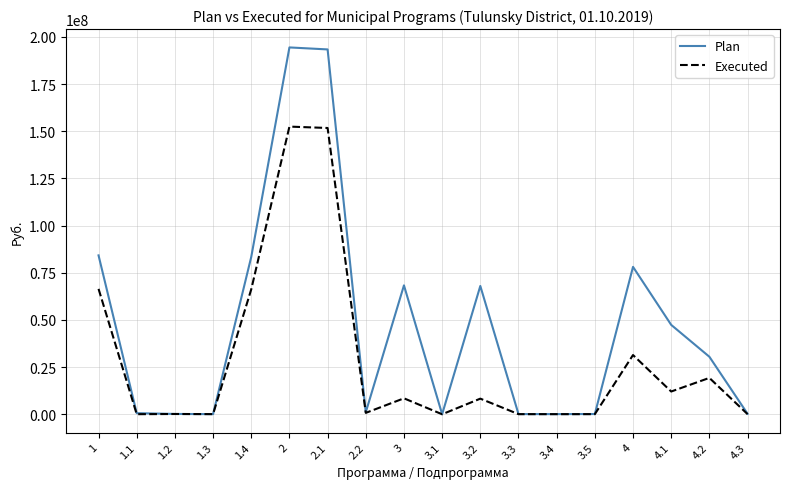

What is the maximum value for Executed?

152458612.6